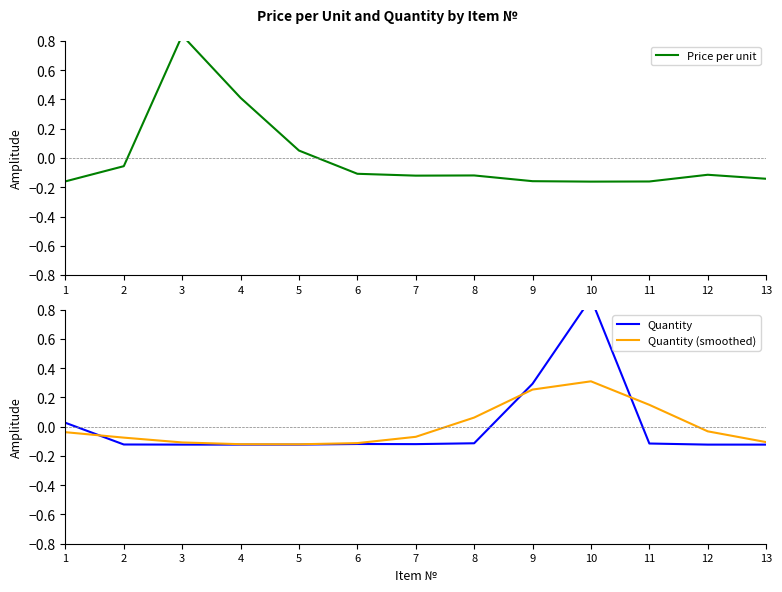

How many interior local valleys does the Price per unit series have?

2